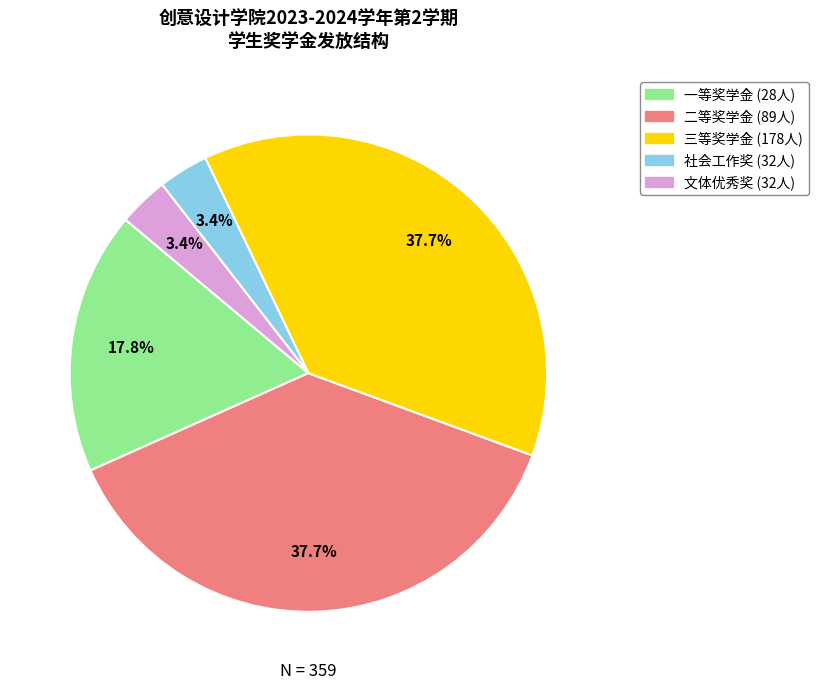

What percentage is the 社会工作奖 slice, to the nearest percent?

3%